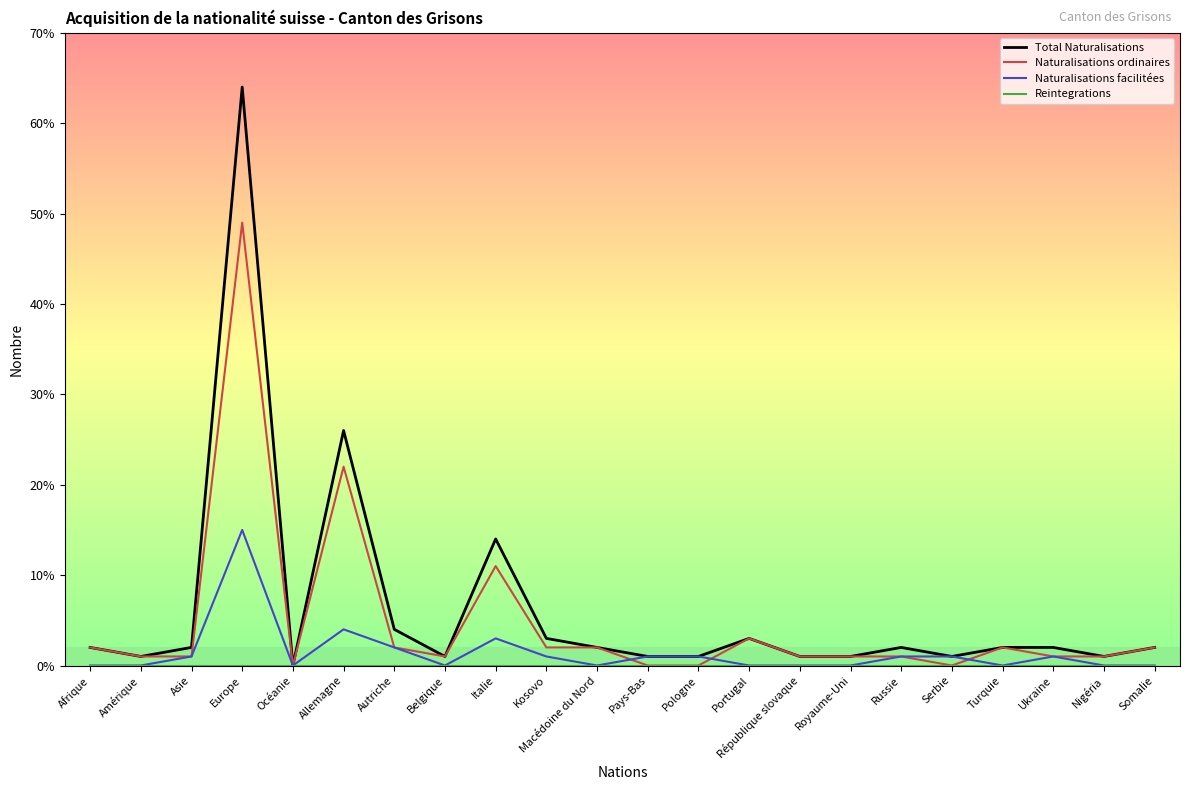

Which series has the widest spread of values?

Total Naturalisations